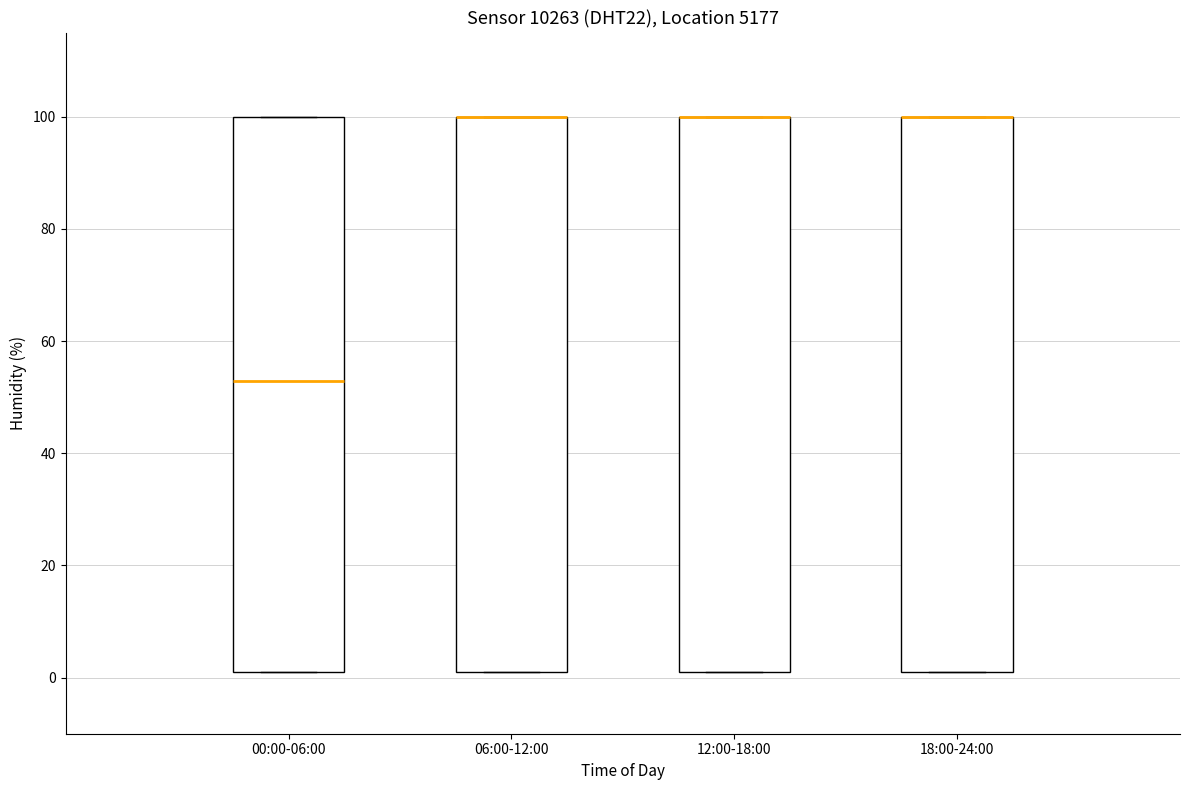

Reading left to right, transcribe this box plot: for each box, give where its median line is, the range the box spans, and where its two whiskers end, as read against the y-axis. The values are not printed on the chart, so give them approximately, as read against the axis.

00:00-06:00: median 52, box 2 to 100, whiskers 2 to 100
06:00-12:00: median 100 (drawn on the box's upper edge), box 2 to 100, whiskers 2 to 100
12:00-18:00: median 100 (drawn on the box's upper edge), box 2 to 100, whiskers 2 to 100
18:00-24:00: median 100 (drawn on the box's upper edge), box 2 to 100, whiskers 2 to 100